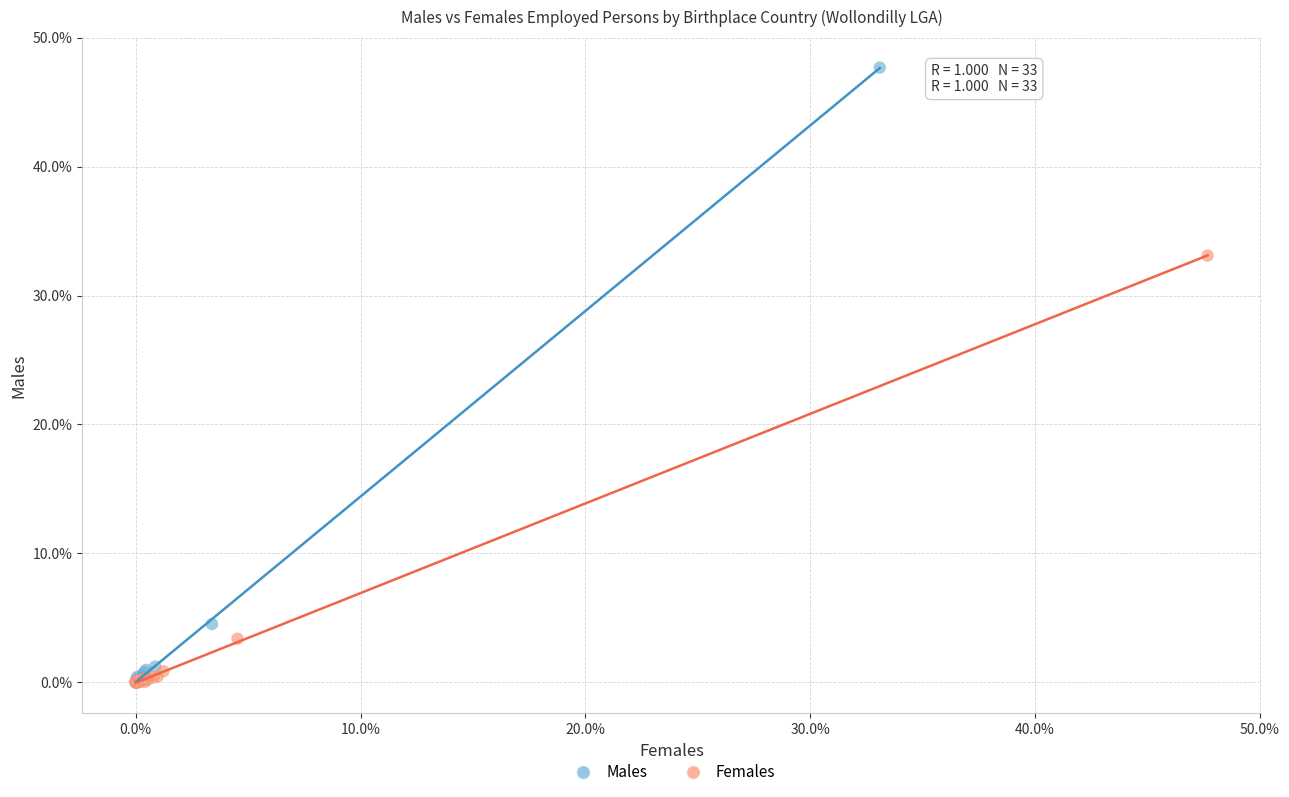

Which series reaches the maximum Y coordinate?

Males